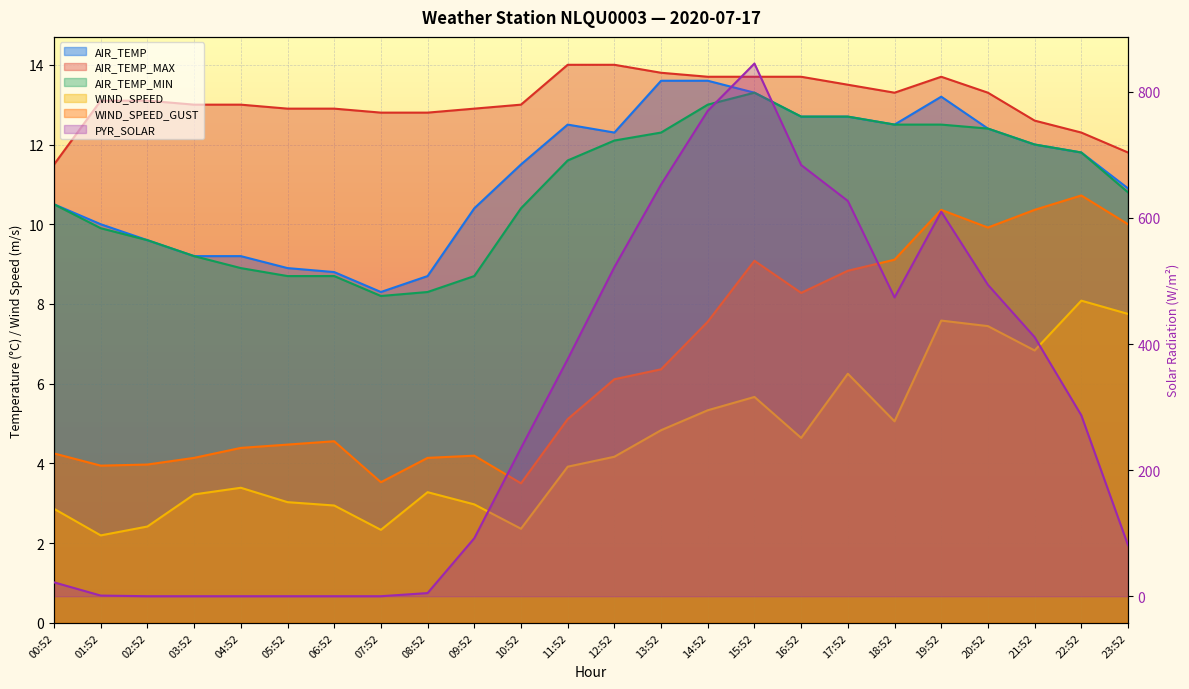

What is the highest value of the AIR_TEMP series?

13.6